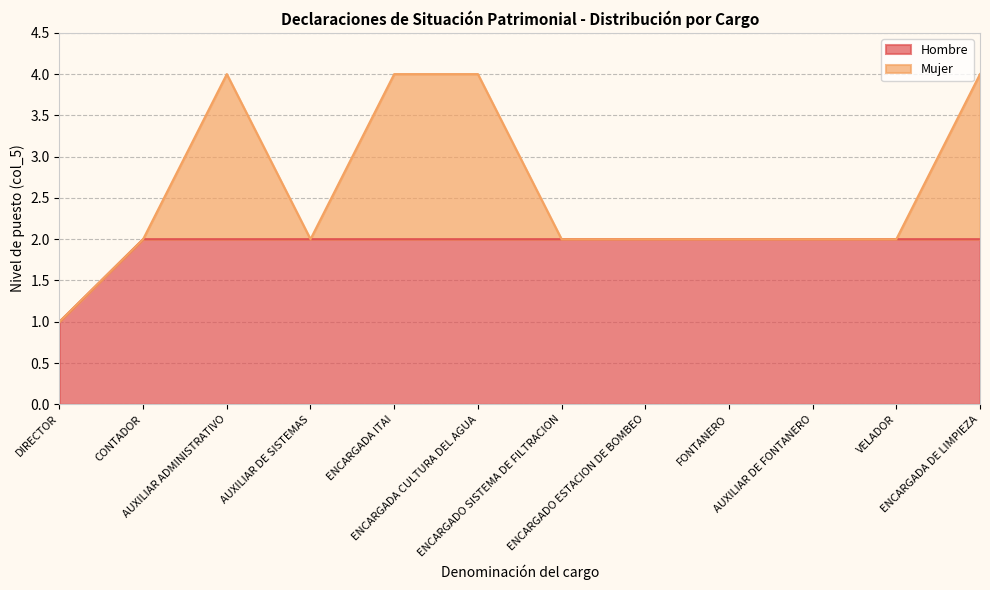

Which has a higher value, CONTADOR or ENCARGADO SISTEMA DE FILTRACION?

CONTADOR